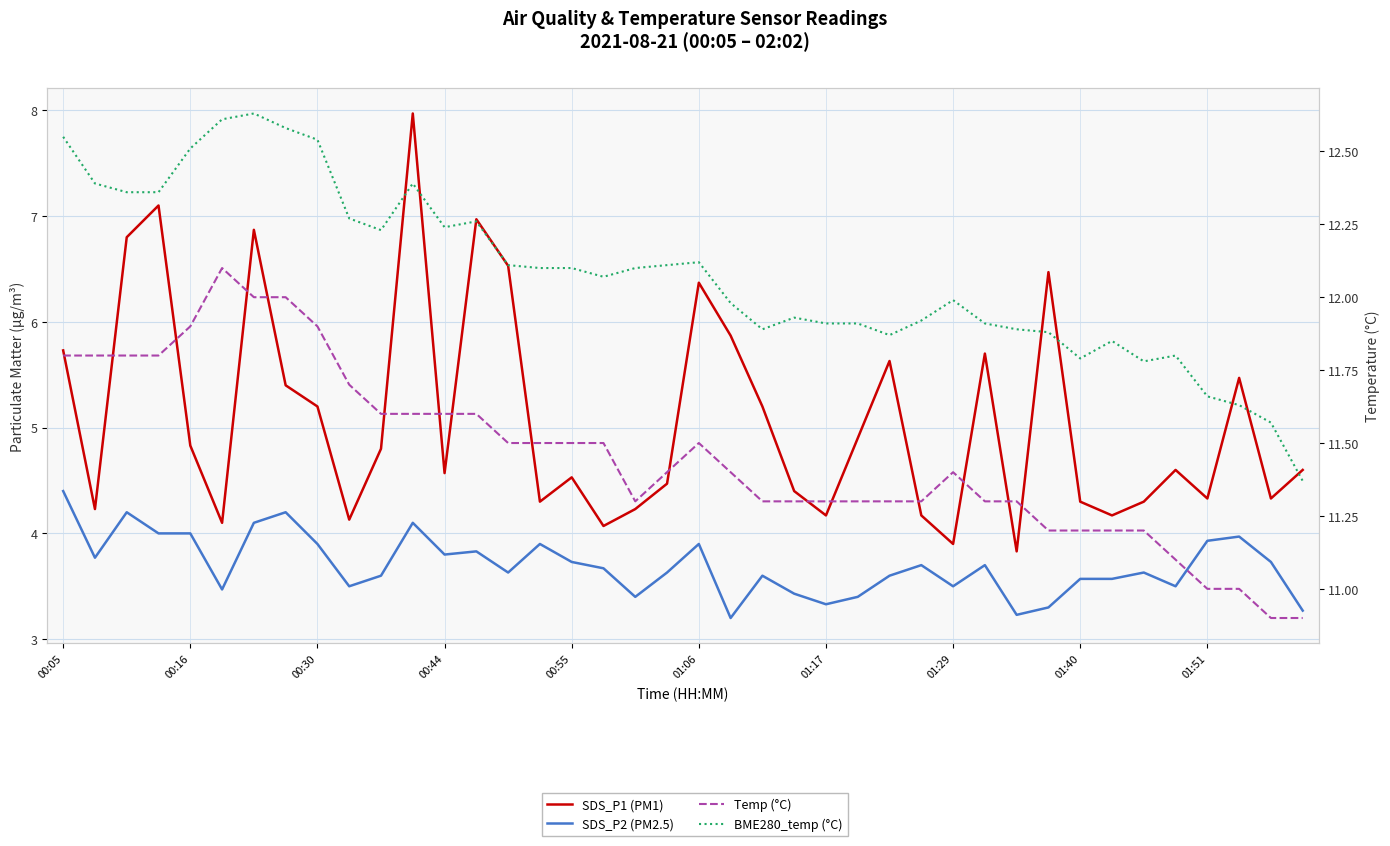

What is the sum of the SDS_P2 (PM2.5) values at 00:44 and 01:40?

7.4